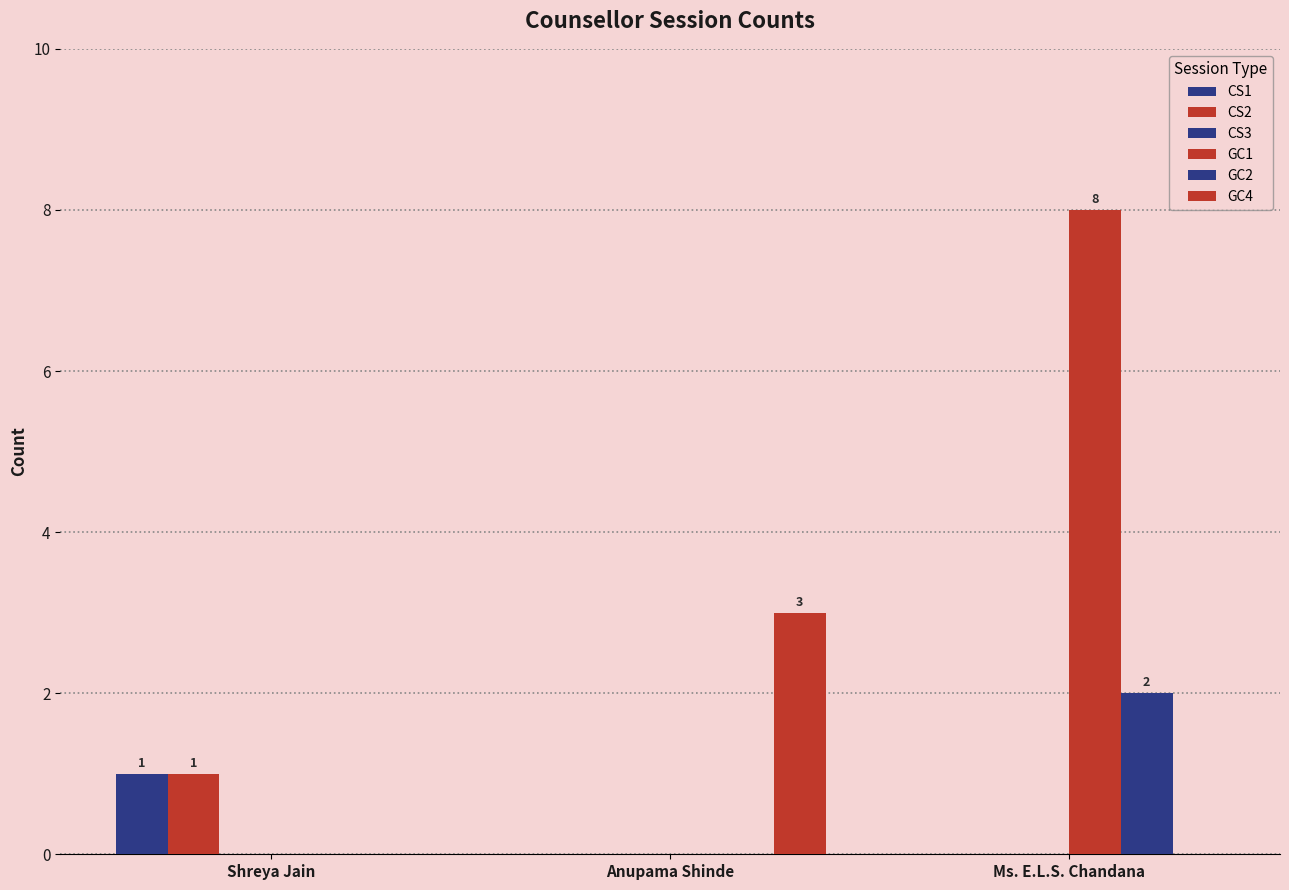

Reading left to right, what are all the values shown in this chart?

CS1: Shreya Jain=1	Anupama Shinde=0	Ms. E.L.S. Chandana=0
CS2: Shreya Jain=1	Anupama Shinde=0	Ms. E.L.S. Chandana=0
CS3: Shreya Jain=0	Anupama Shinde=0	Ms. E.L.S. Chandana=0
GC1: Shreya Jain=0	Anupama Shinde=0	Ms. E.L.S. Chandana=8
GC2: Shreya Jain=0	Anupama Shinde=0	Ms. E.L.S. Chandana=2
GC4: Shreya Jain=0	Anupama Shinde=3	Ms. E.L.S. Chandana=0